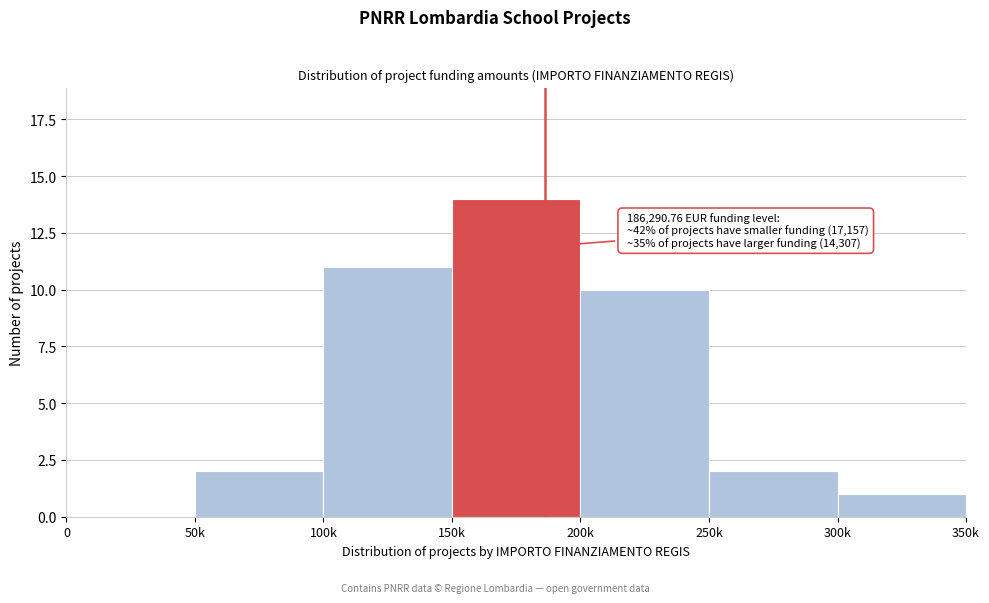

Reading left to right, extract all data points from this chart.

0=0	50k=2	100k=11	150k=14	200k=10	250k=2	300k=1